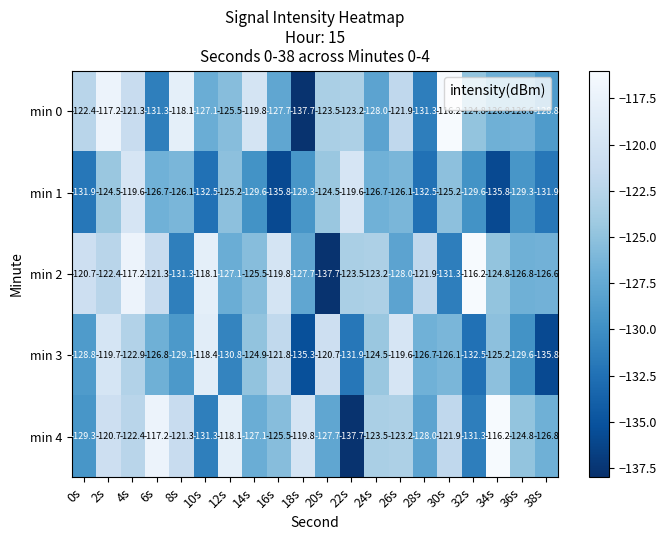

What is the sum of the min 1 values at 10s and 12s?

-257.7